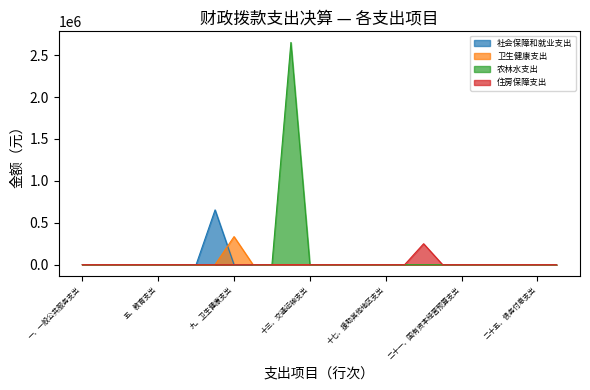

Reading left to right, extract all data points from this chart.

社会保障和就业支出: 0.0	0.0	0.0	0.0	0.0	0.0	0.0	653361.7	0.0	0.0	0.0	0.0	0.0	0.0	0.0	0.0	0.0	0.0	0.0	0.0	0.0	0.0	0.0	0.0	0.0	0.0
卫生健康支出: 0.0	0.0	0.0	0.0	0.0	0.0	0.0	0.0	334590.1	0.0	0.0	0.0	0.0	0.0	0.0	0.0	0.0	0.0	0.0	0.0	0.0	0.0	0.0	0.0	0.0	0.0
农林水支出: 0.0	0.0	0.0	0.0	0.0	0.0	0.0	0.0	0.0	0.0	0.0	2651258.4	0.0	0.0	0.0	0.0	0.0	0.0	0.0	0.0	0.0	0.0	0.0	0.0	0.0	0.0
住房保障支出: 0.0	0.0	0.0	0.0	0.0	0.0	0.0	0.0	0.0	0.0	0.0	0.0	0.0	0.0	0.0	0.0	0.0	0.0	249660.0	0.0	0.0	0.0	0.0	0.0	0.0	0.0